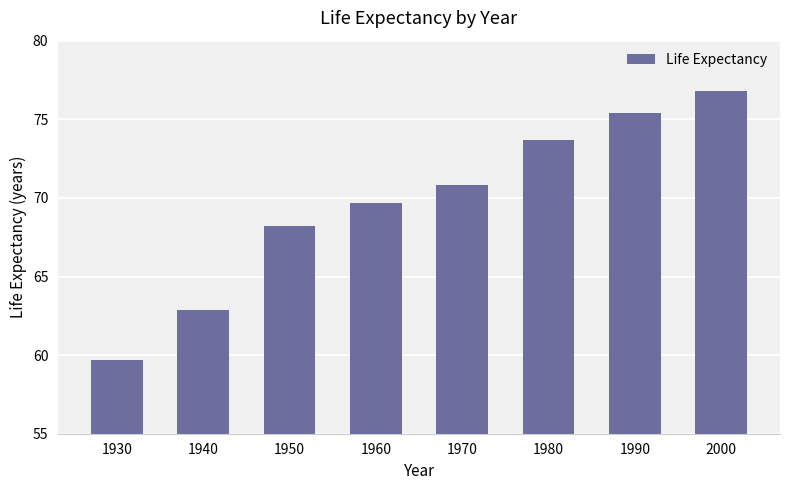

Which has a higher value, 2000 or 1950?

2000